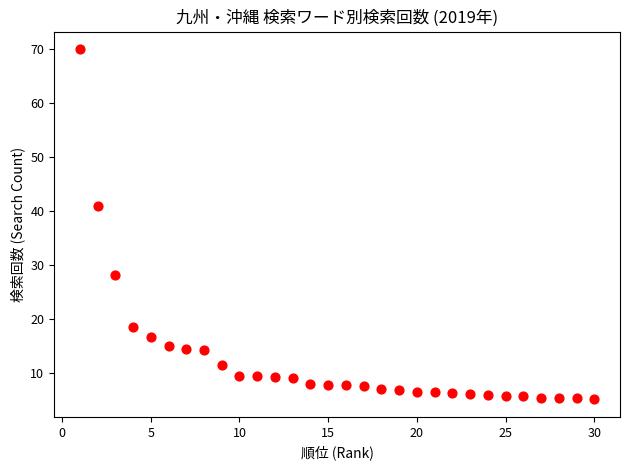

What is the range of X values (max minus min)?

29.0